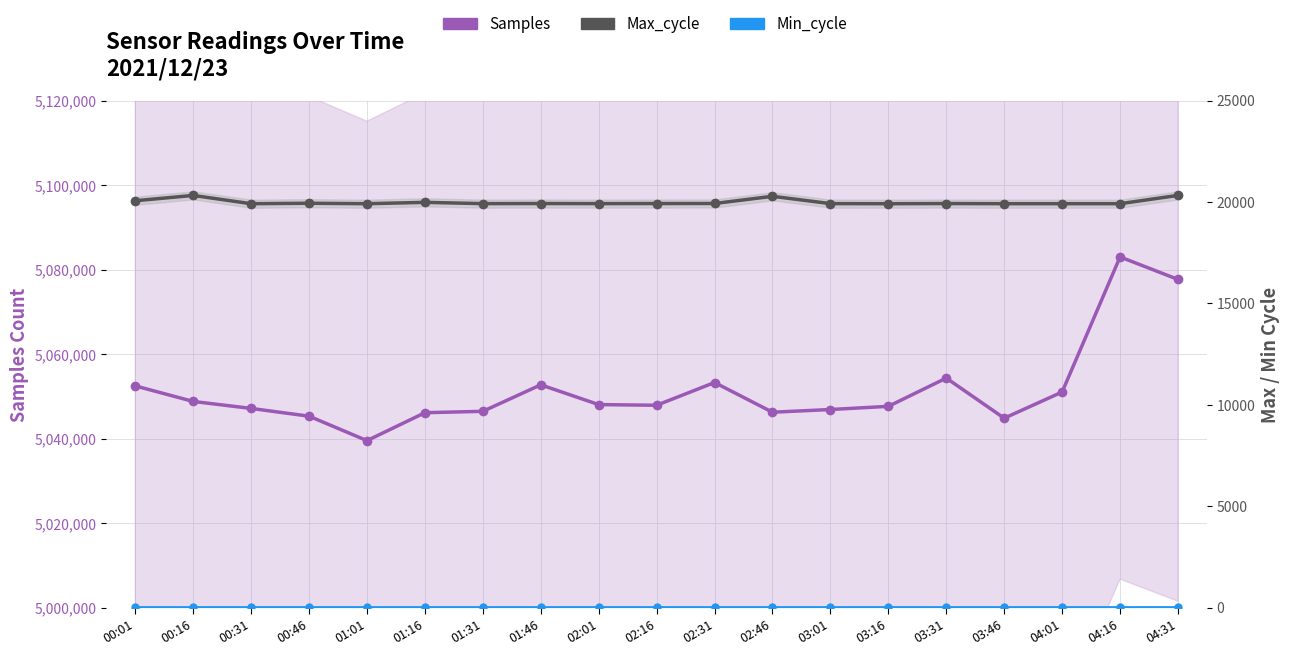

What is the difference between the highest and lowest values at 04:31?

5077649